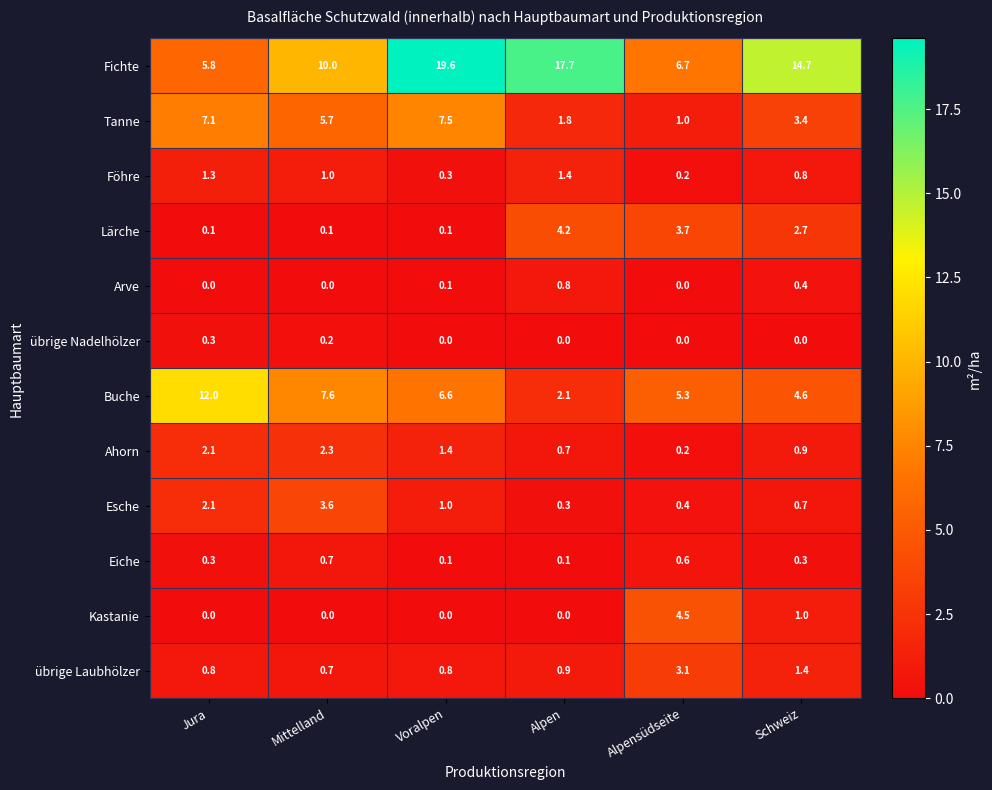

Is it true that Föhre equals 0.3 at Voralpen?

True